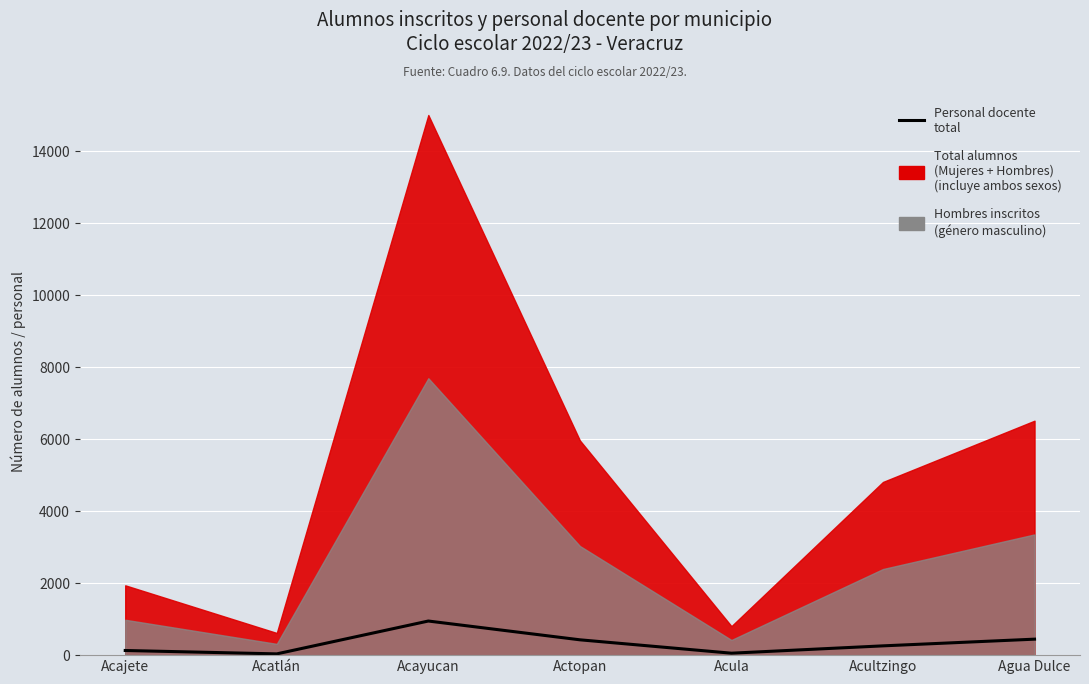

At which category does the data reach its first local valley?

Acatlán